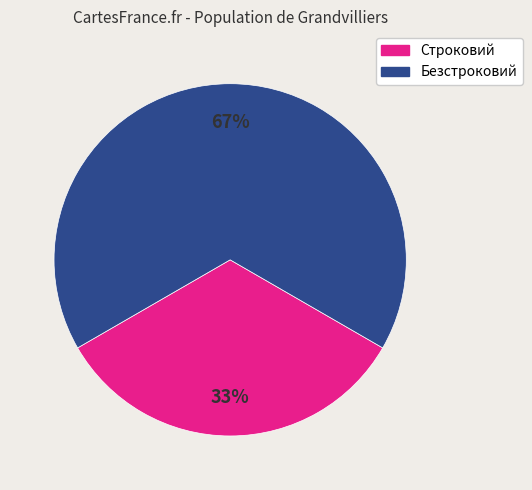

Does Строковий account for over 50% of the chart?

No